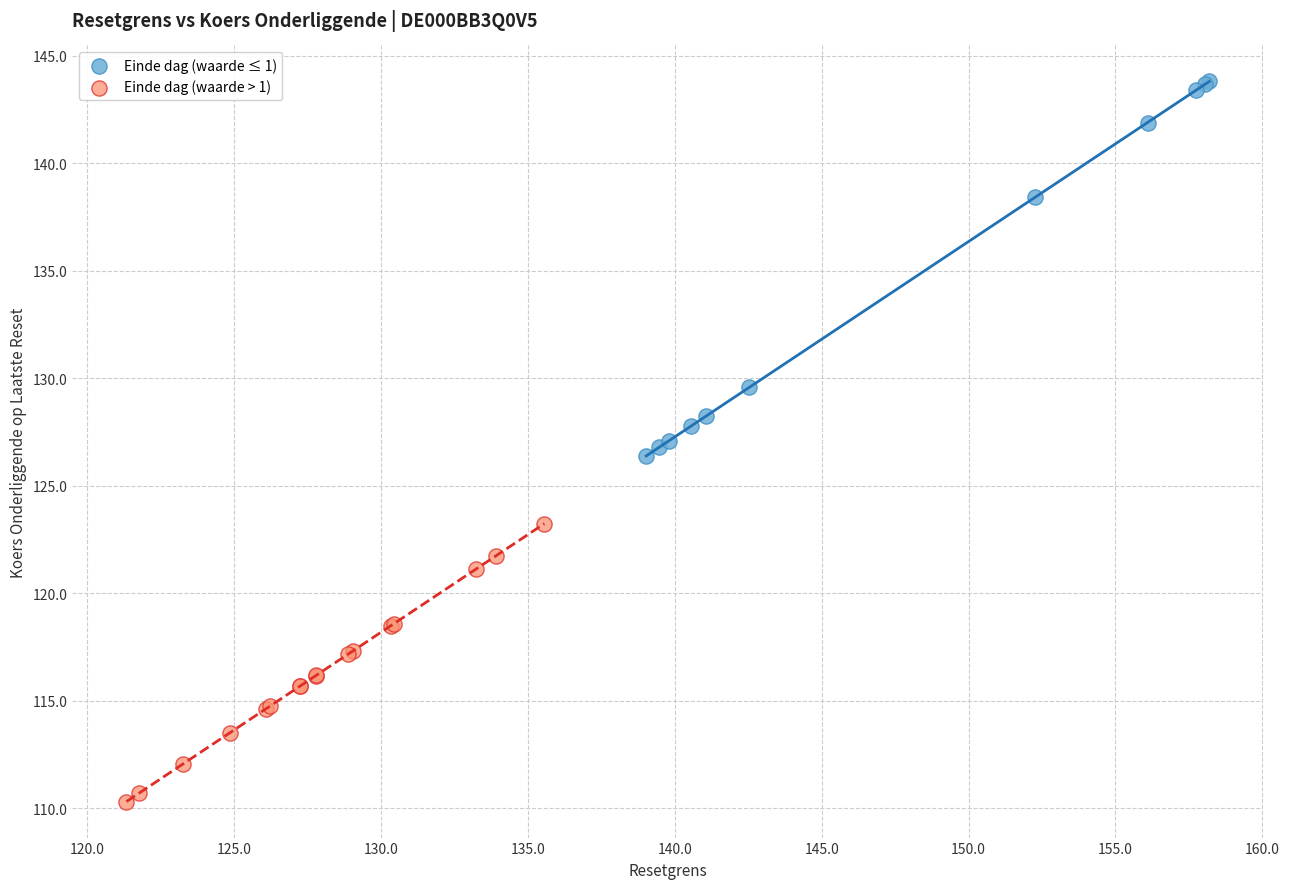

Which series reaches the minimum Y coordinate?

Einde dag (waarde > 1)